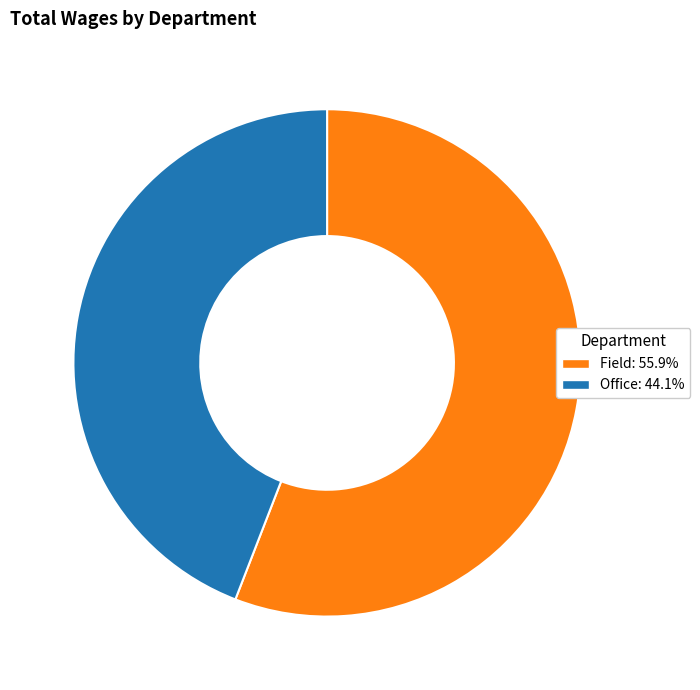

Count the number of slices in the pie.

2